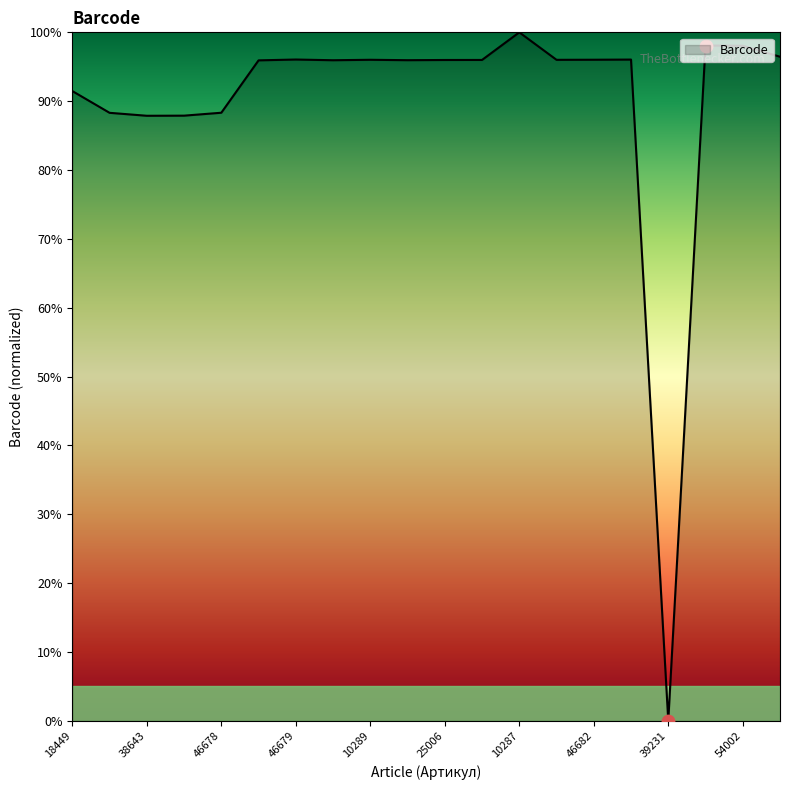

What is the difference between the maximum and minimum values?

100.0